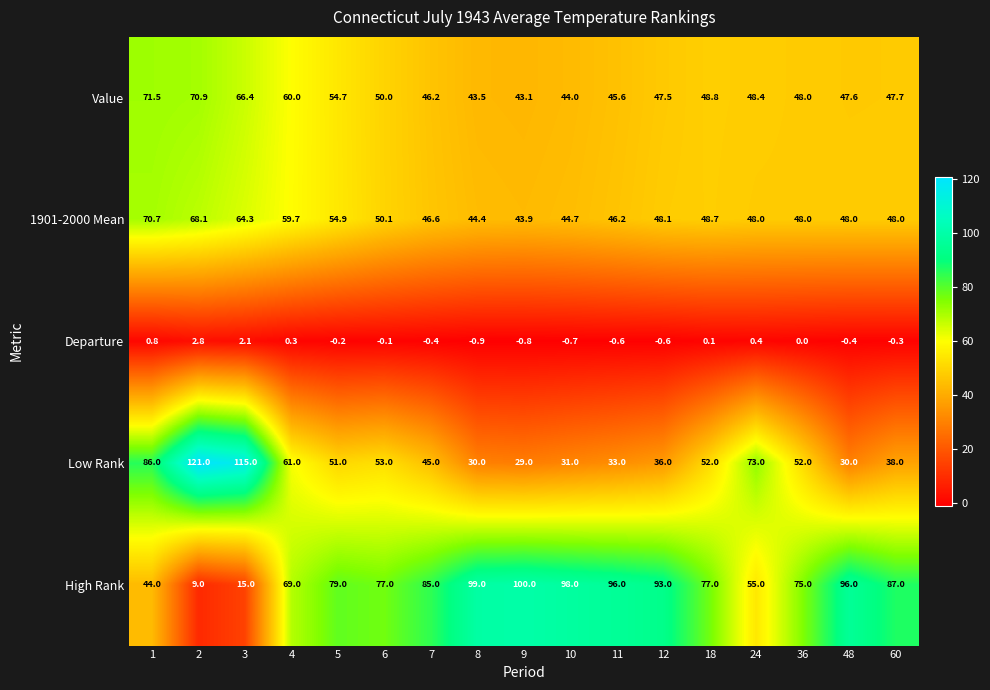

How many series are shown in this chart?

5